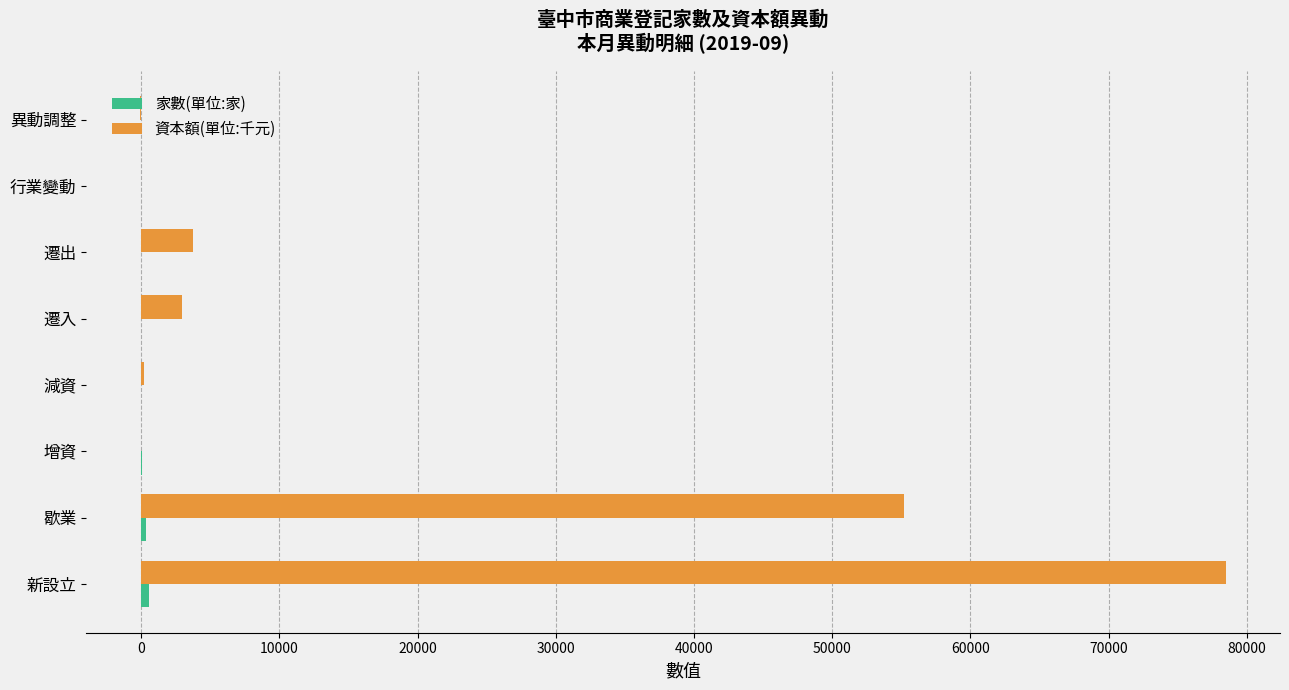

Which series has the largest total across all categories?

資本額(單位:千元)